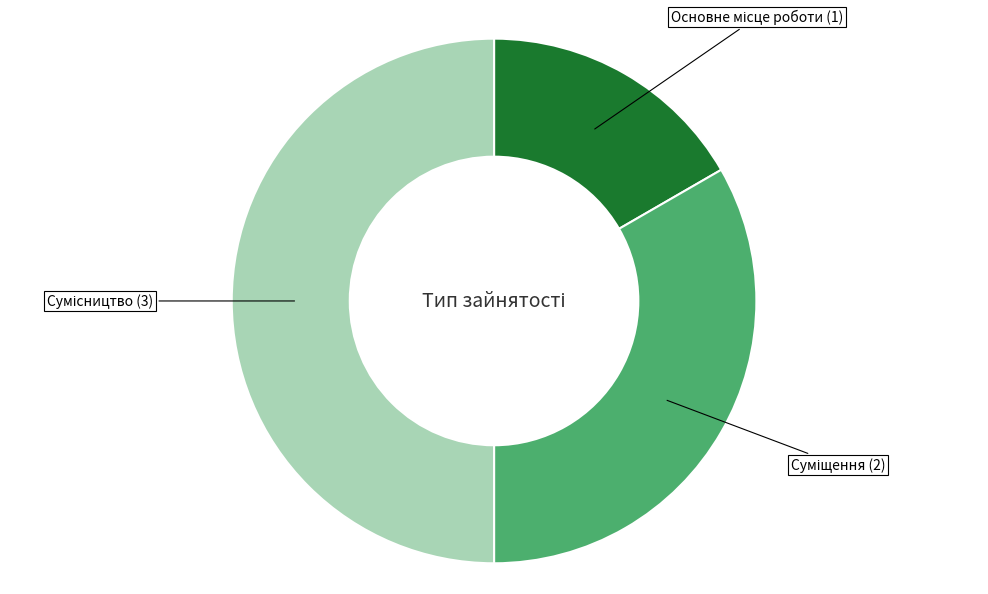

Which slice is the largest?

Сумісництво